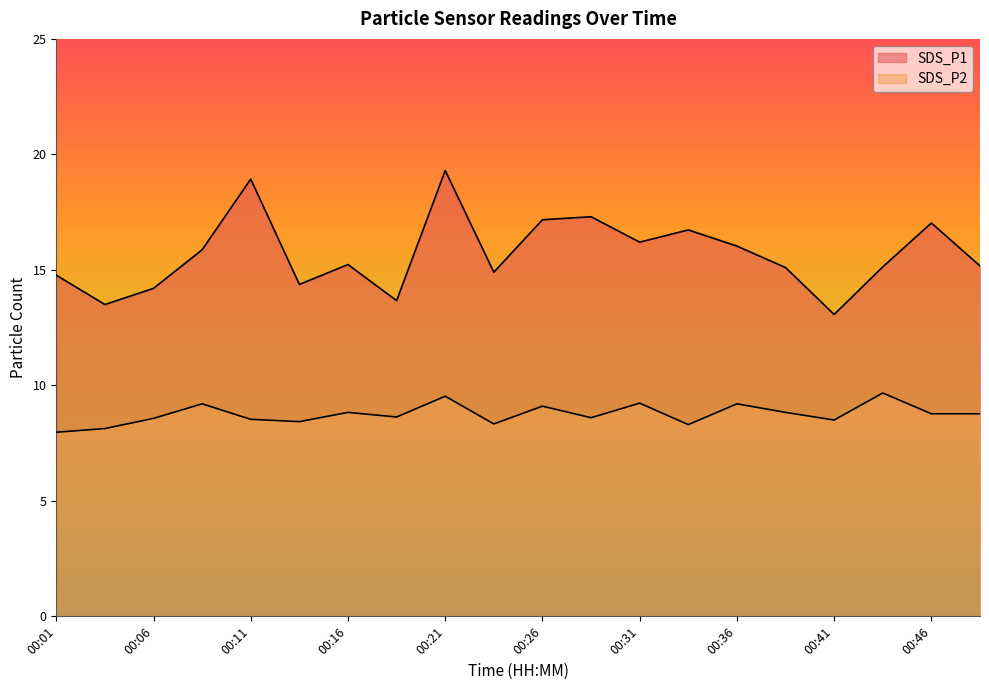

The SDS_P1 series shows 14.4 at 00:14. True or false?

True